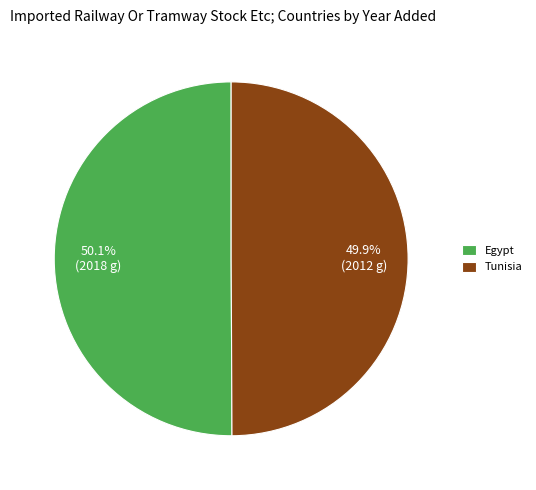

To the nearest percent, what is the average slice percentage?

50%